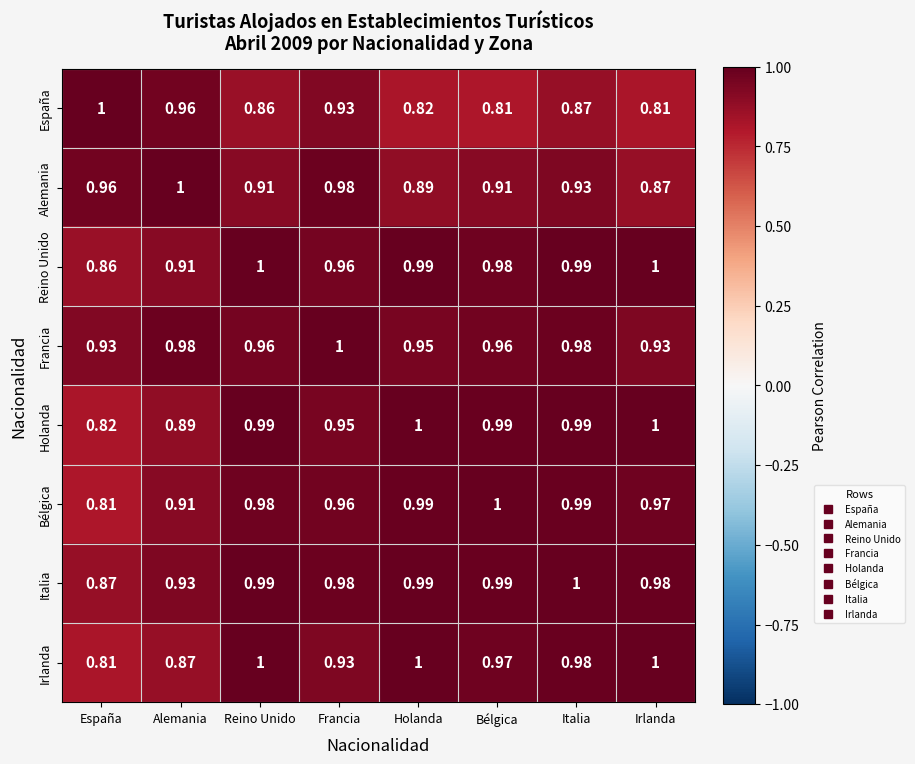

At which label is Irlanda closest to 0?

España